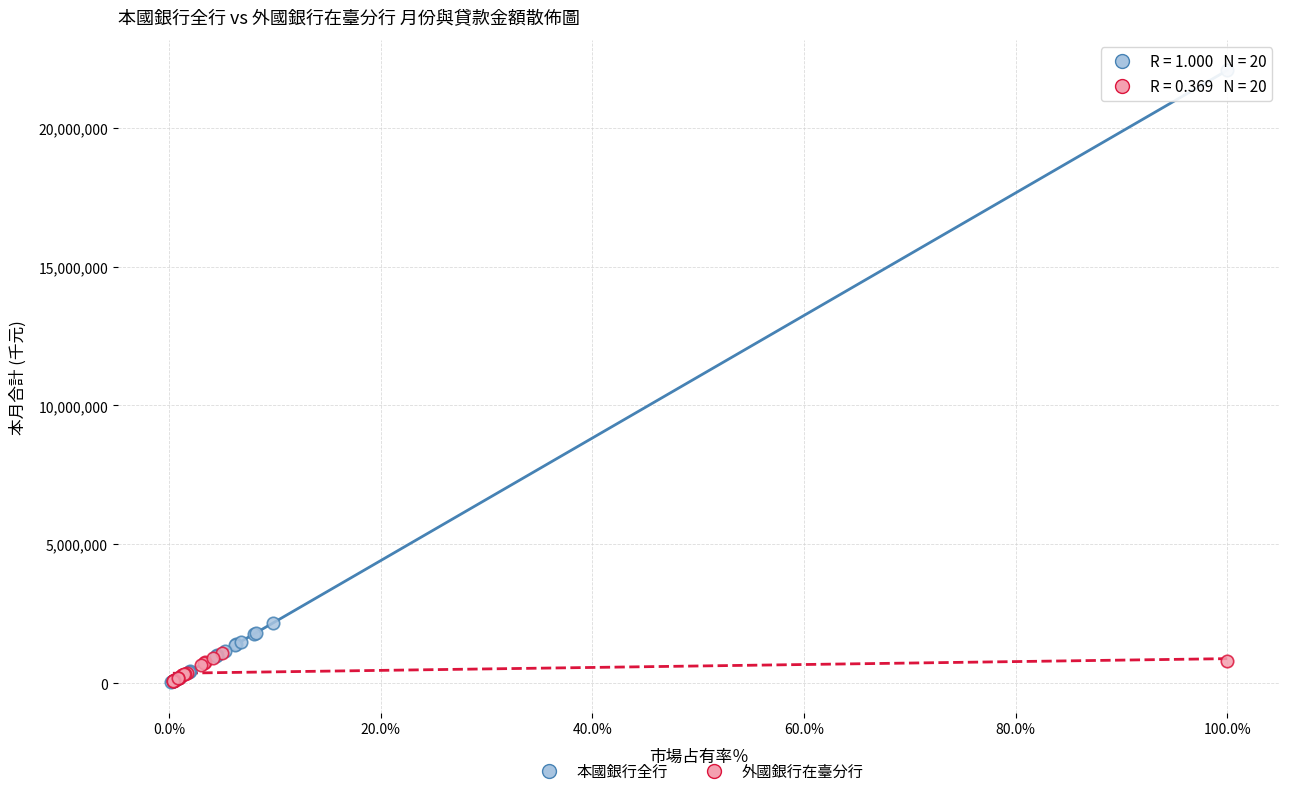

Which series reaches the maximum Y coordinate?

本國銀行全行